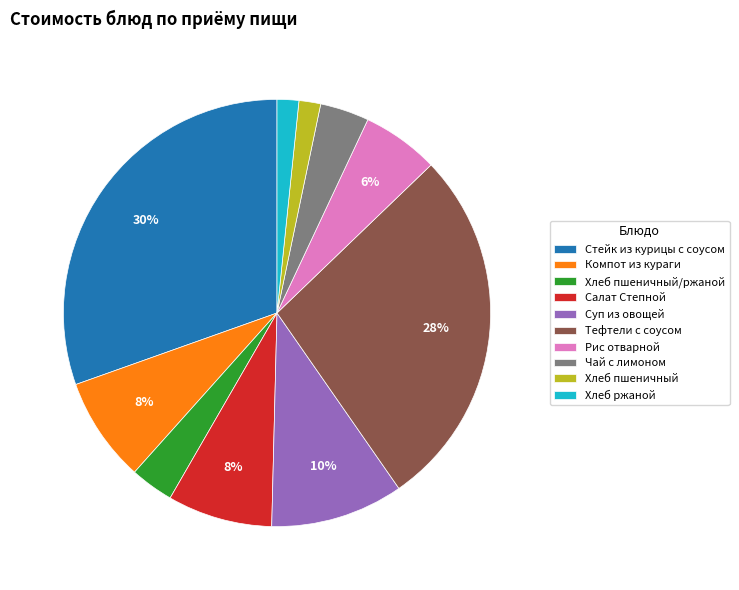

Which slice is the largest?

Стейк из курицы с соусом